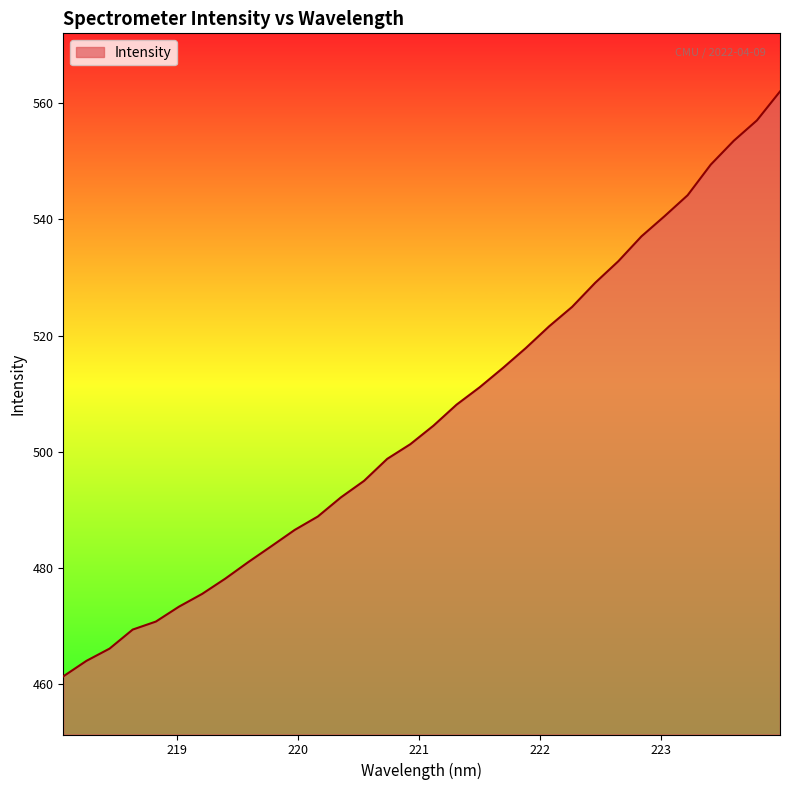

What is the greatest value displayed?

562.0